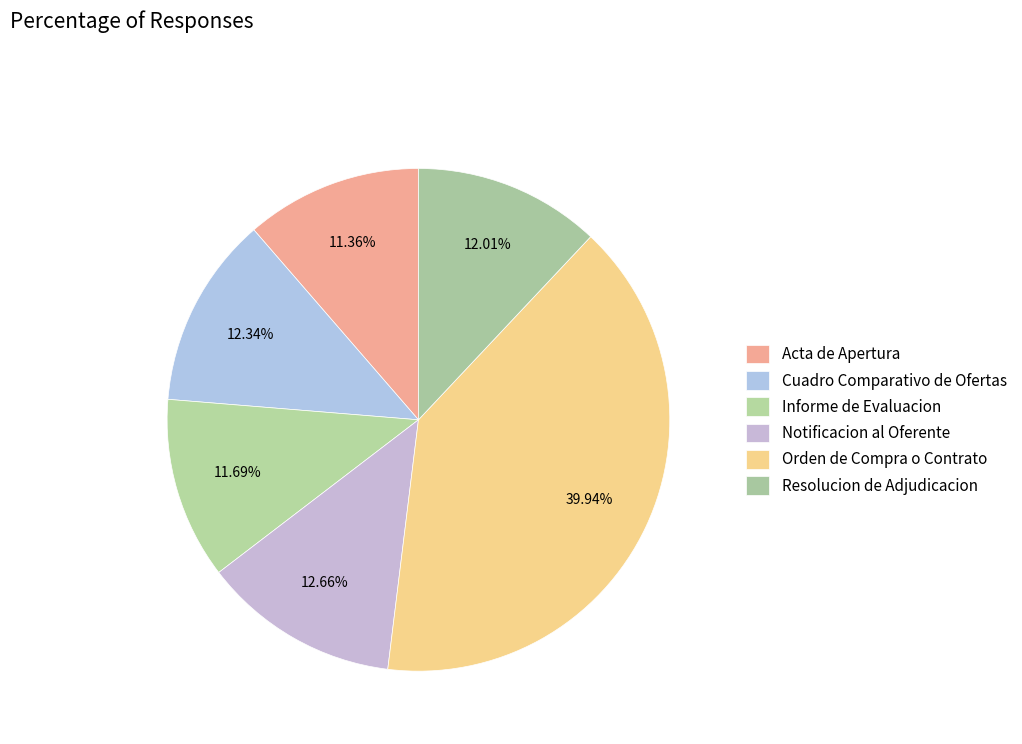

Count the number of slices in the pie.

6